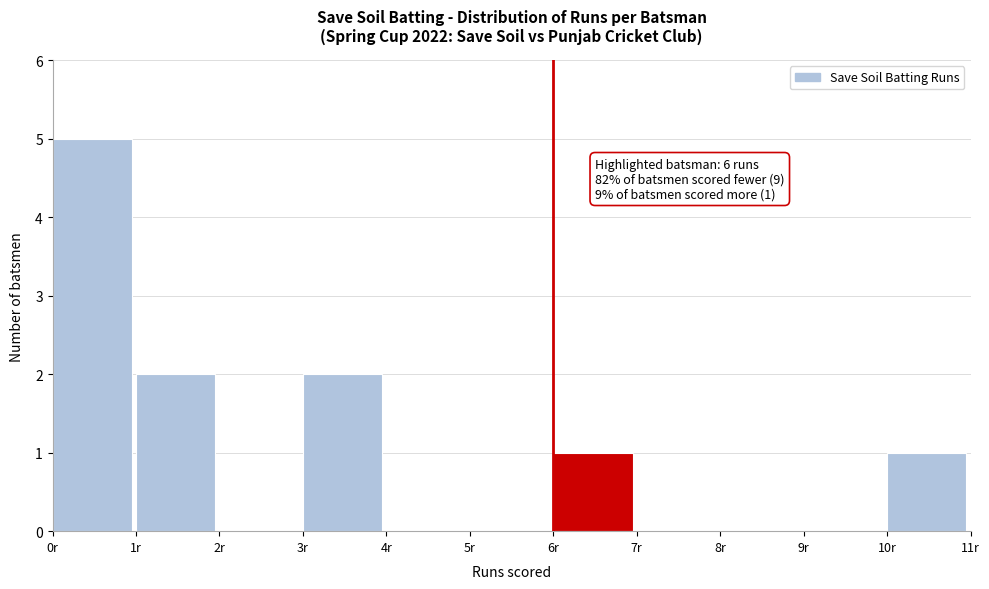

Which range on the x-axis has the tallest bar?

0 to 1